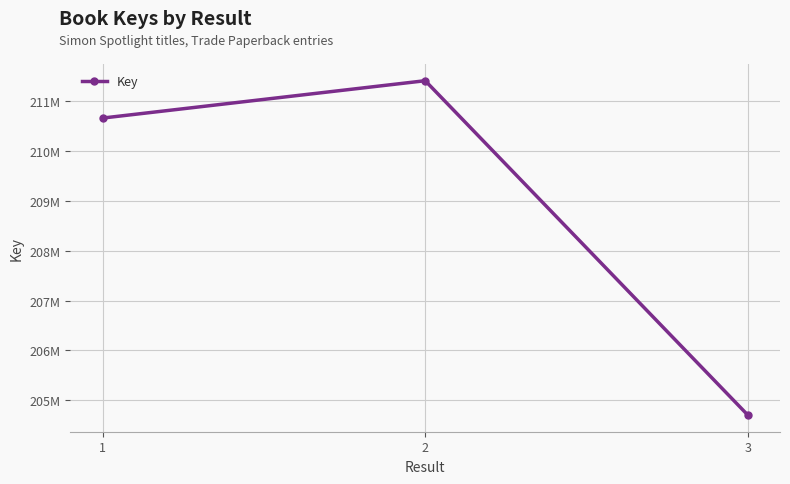

What is the value of the 2nd point from the left?

211414901